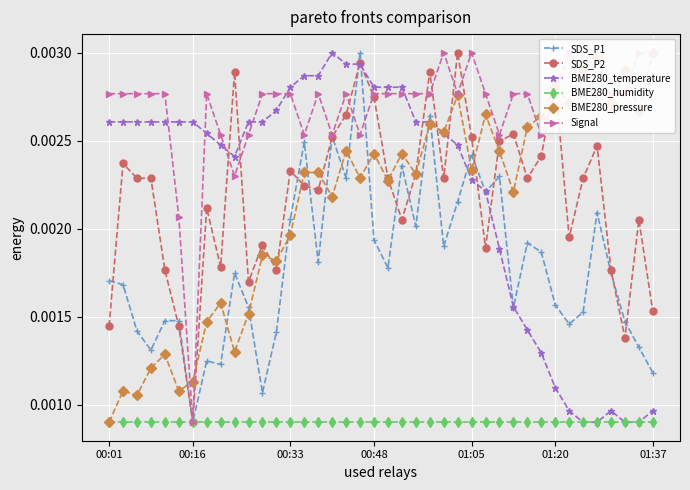

How many data points does each series have?

40